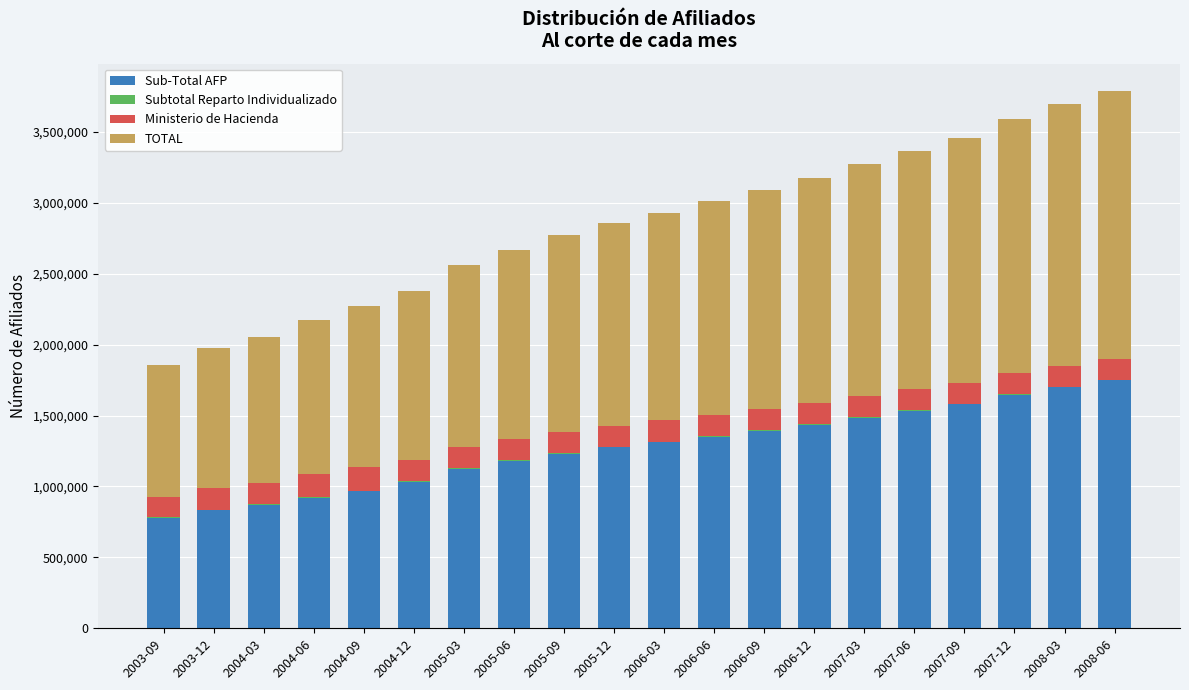

The value of Sub-Total AFP at 2006-09 is 1393830. True or false?

True